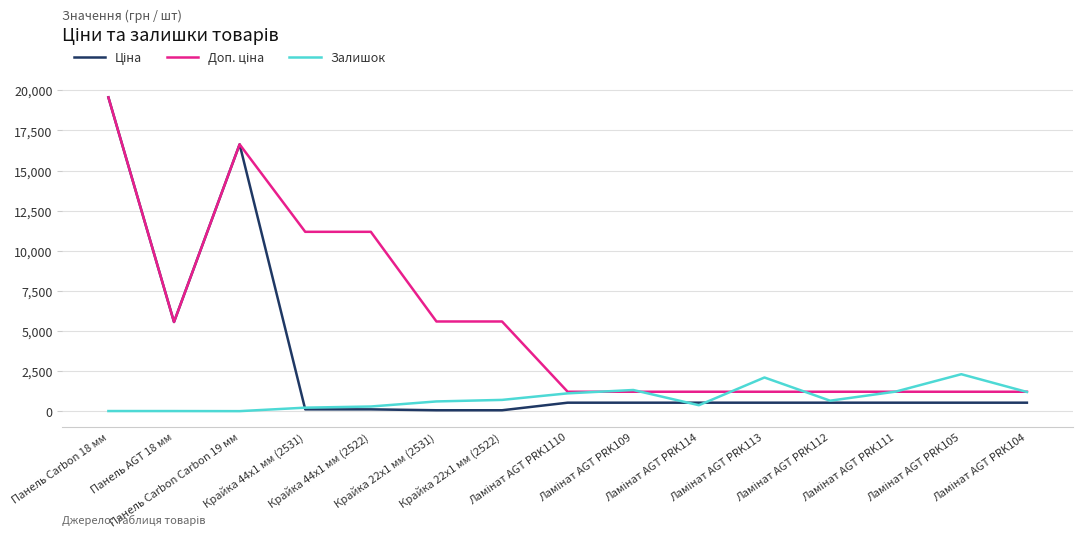

How many lines are shown in the chart?

3